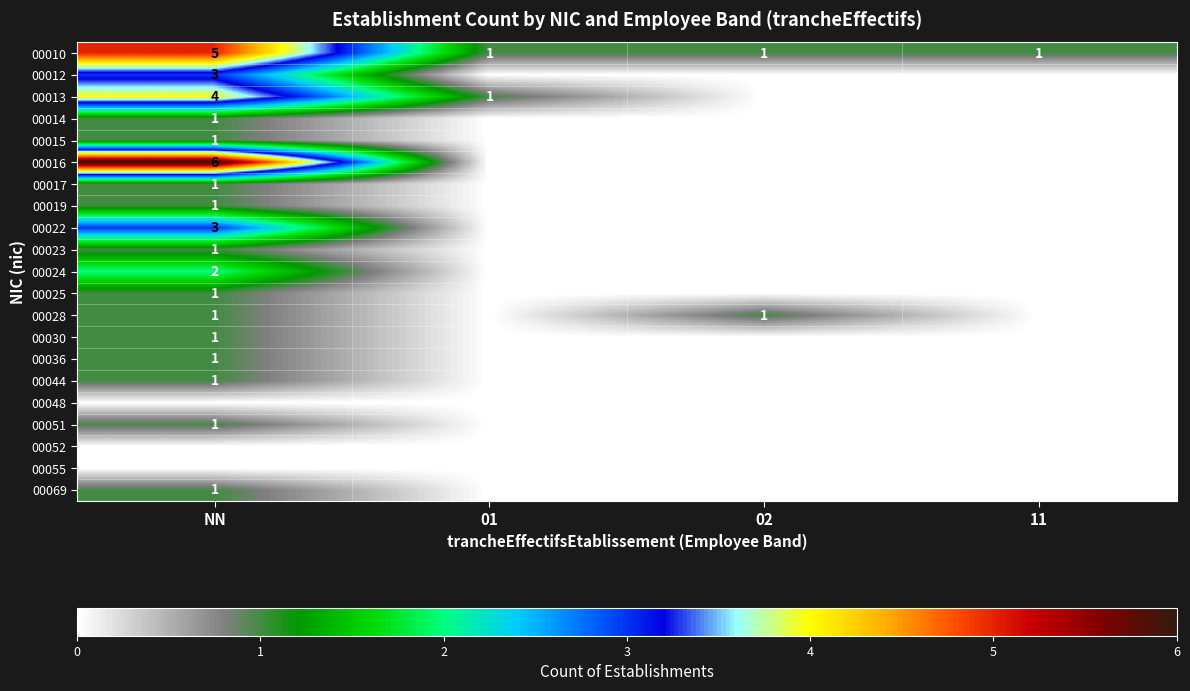

True or false: 00010 has a value of 1 at 01.

True